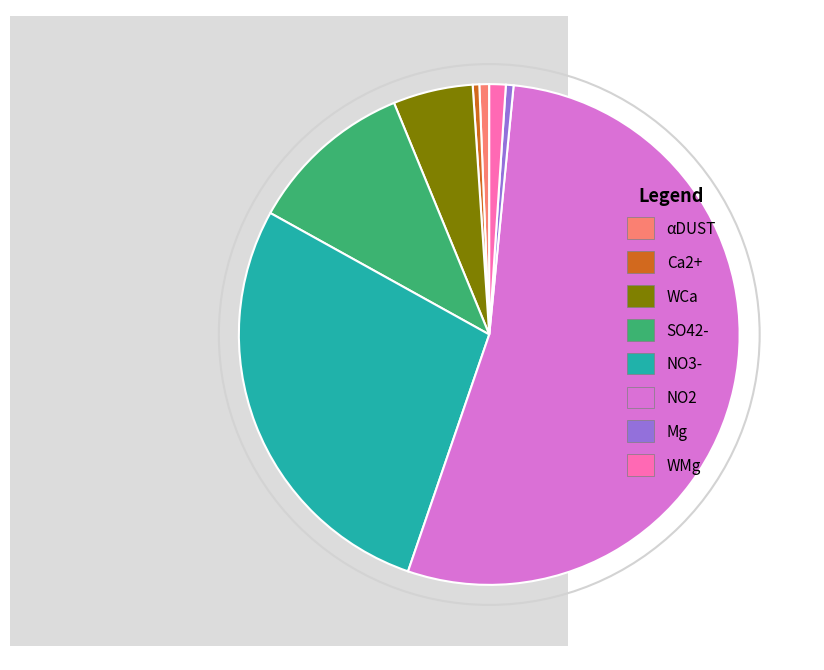

Which has a higher value, Ca2+ or WCa?

WCa